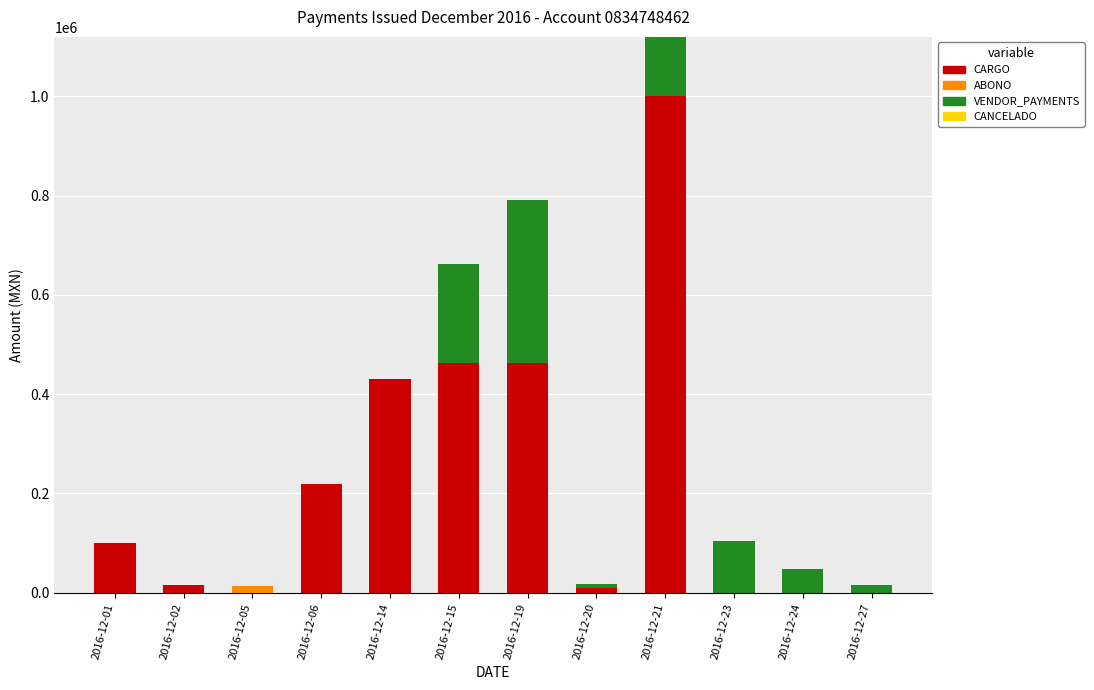

What is the sum of all CARGO values?

2700980.0